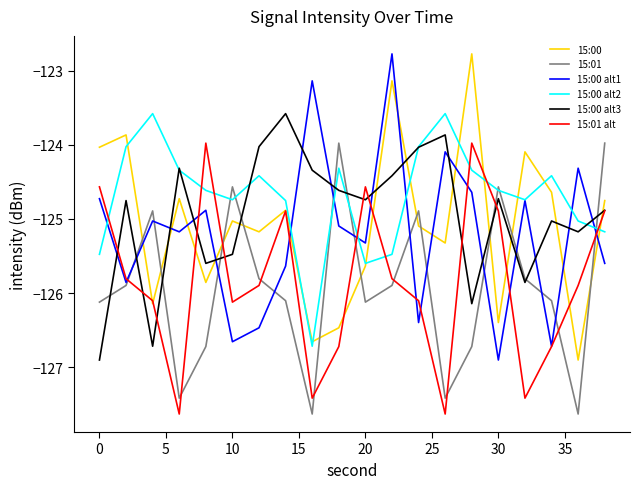

What is the minimum value for 15:00 alt1?

-126.9